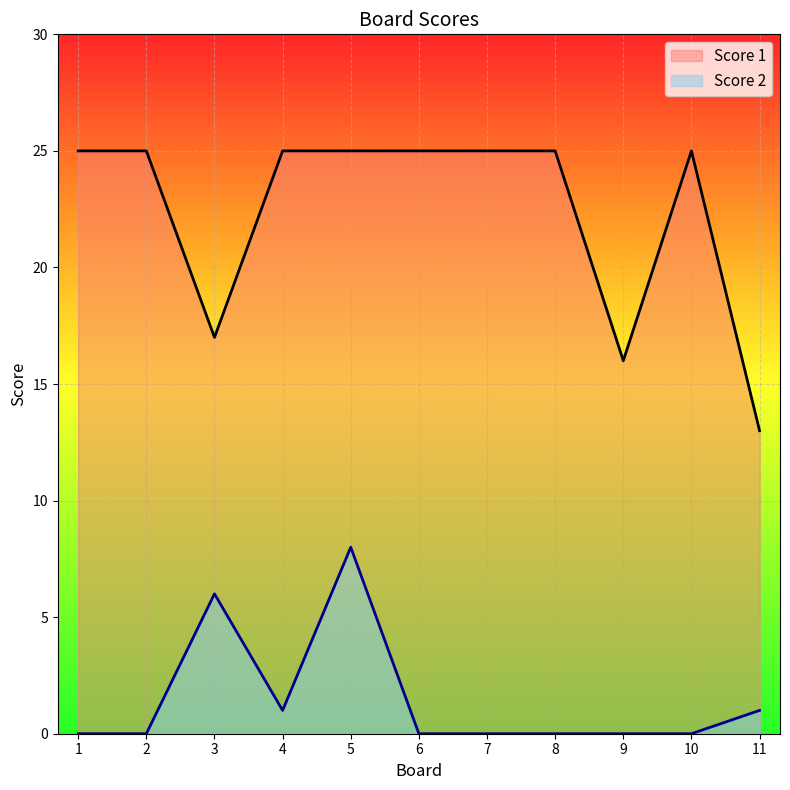

What value does the Score 1 series have at 4, to the nearest 10?

20